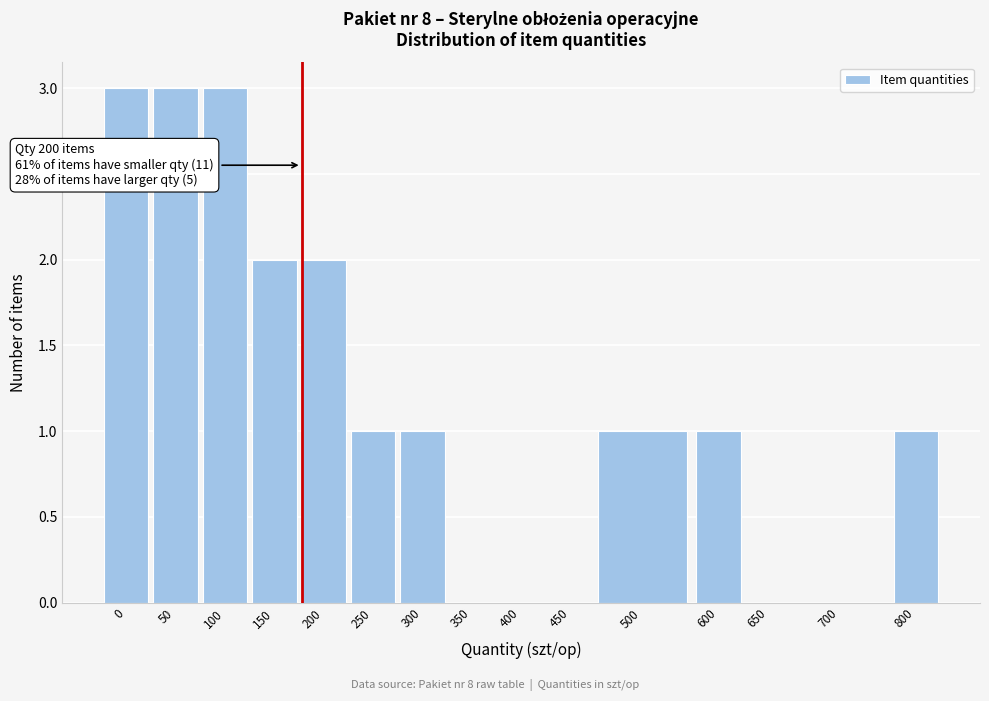

Reading right to left, transcribe all the data shown in this chart.

800=1	700=0	650=0	600=1	500=1	450=0	400=0	350=0	300=1	250=1	200=2	150=2	100=3	50=3	0=3